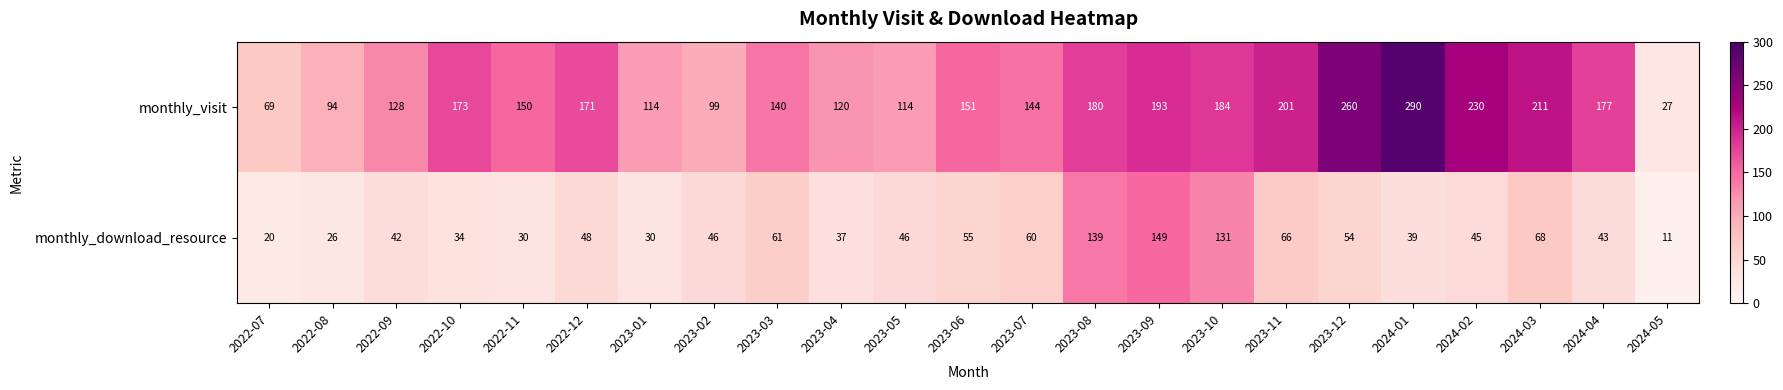

At which label does monthly_visit first exceed 151?

2022-10